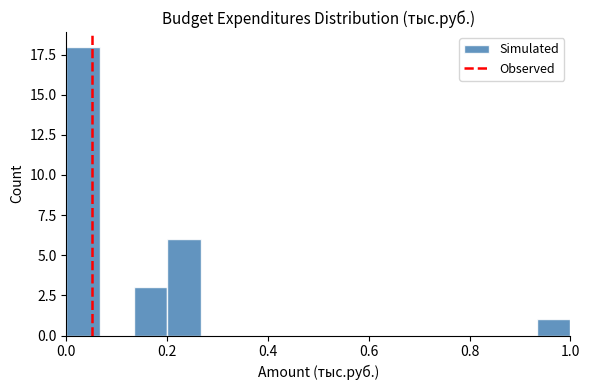

Around what value on the x-axis is the tallest bar? Give the approximate position of its centre, as read against the axis.

0.04